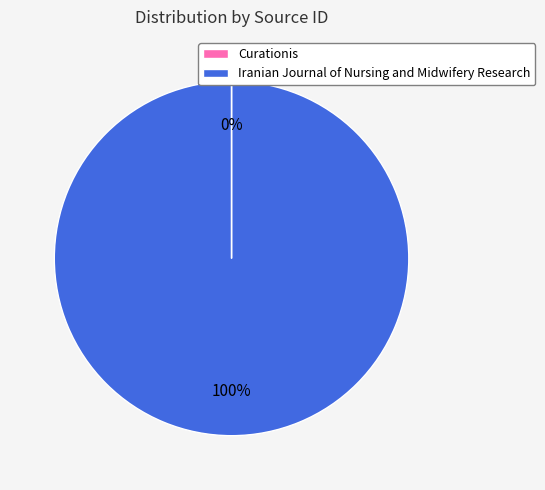

To the nearest percent, what is the difference between the largest and smallest slice percentages?

100%